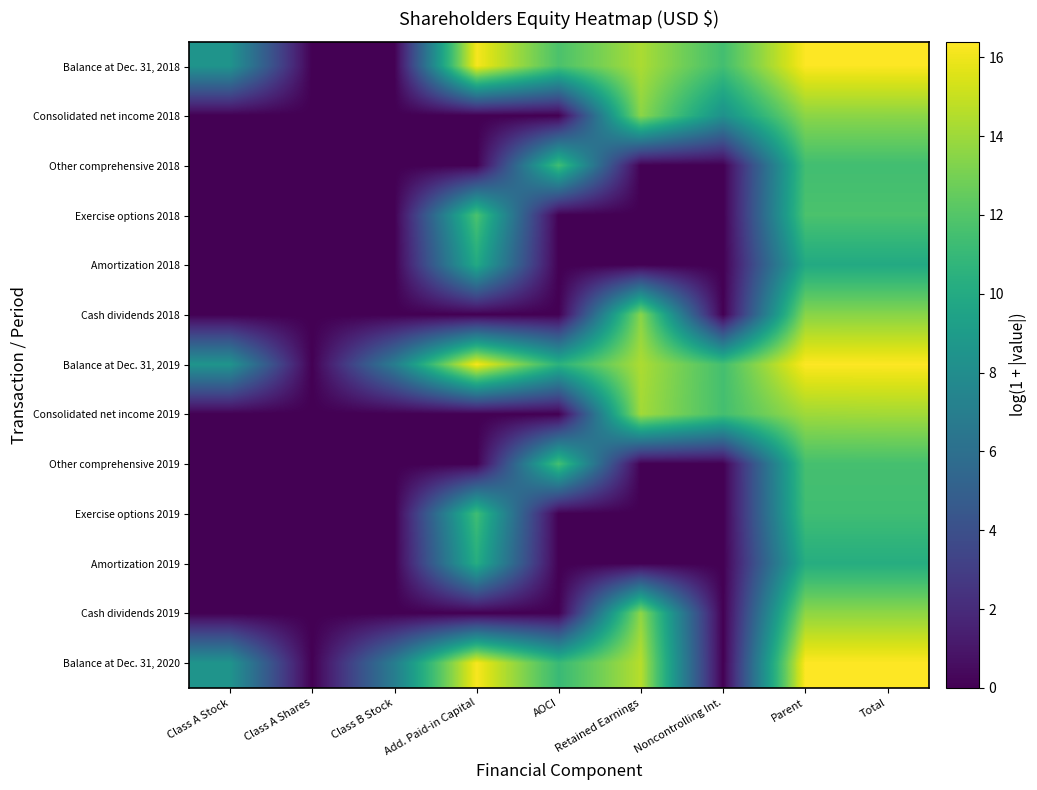

Which has a higher value, Add. Paid-in Capital or Retained Earnings?

Add. Paid-in Capital